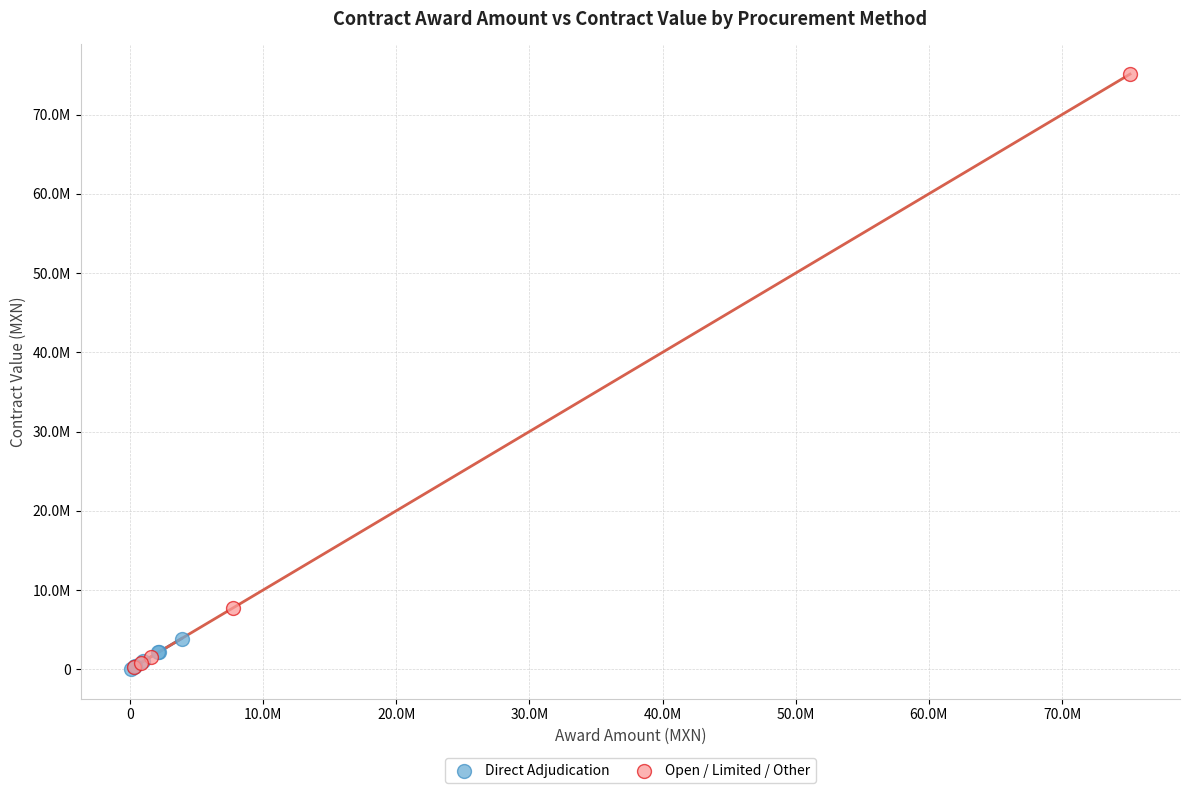

What are all the series names shown in the legend?

Direct Adjudication, Open / Limited / Other